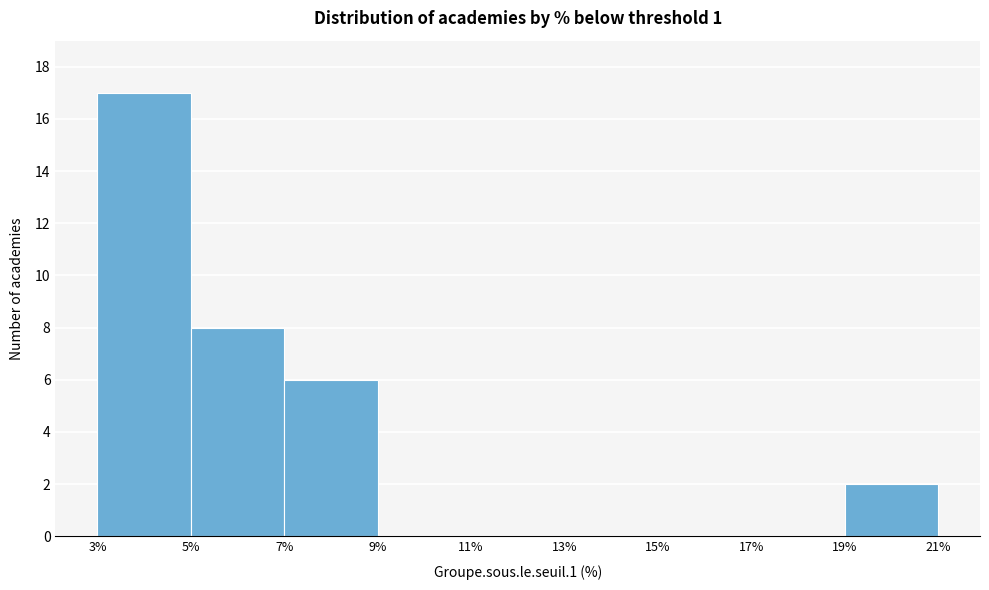

Which range on the x-axis has the tallest bar?

3% to 5%